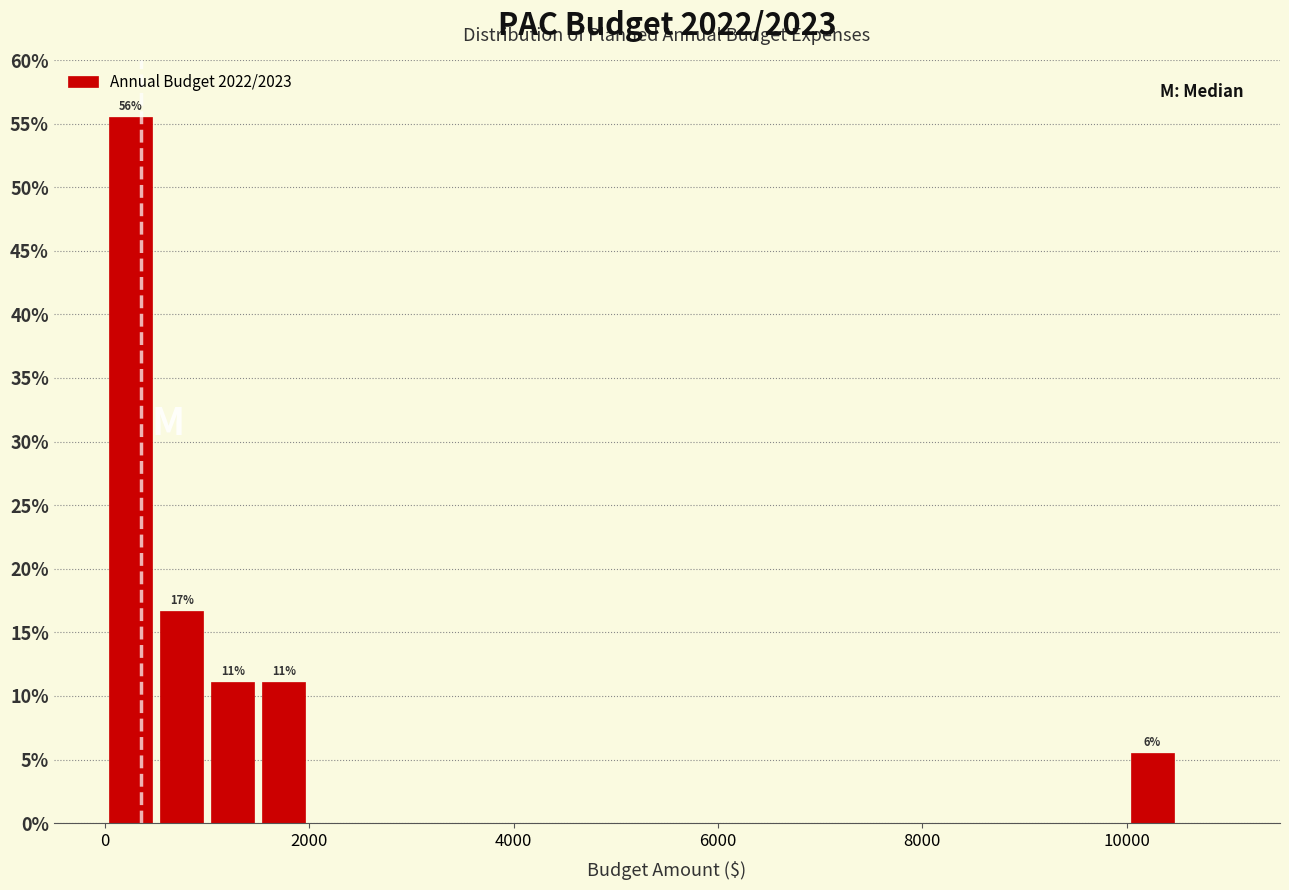

Read against the x-axis, roughly where is the centre of the tallest bar?

200